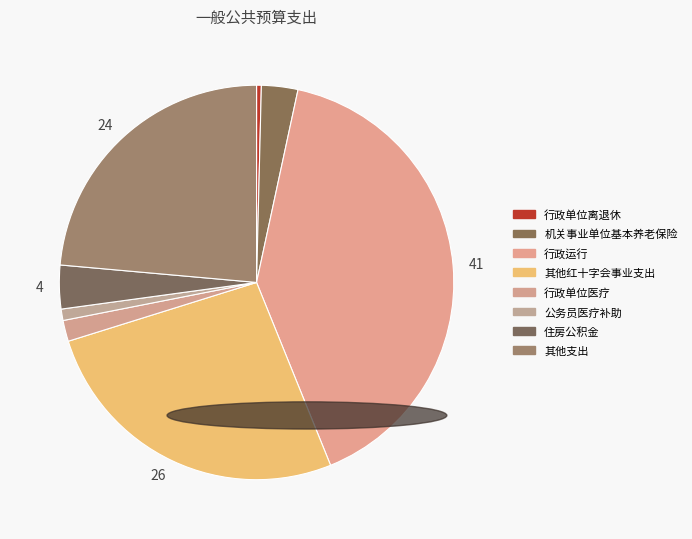

Count the number of slices in the pie.

8